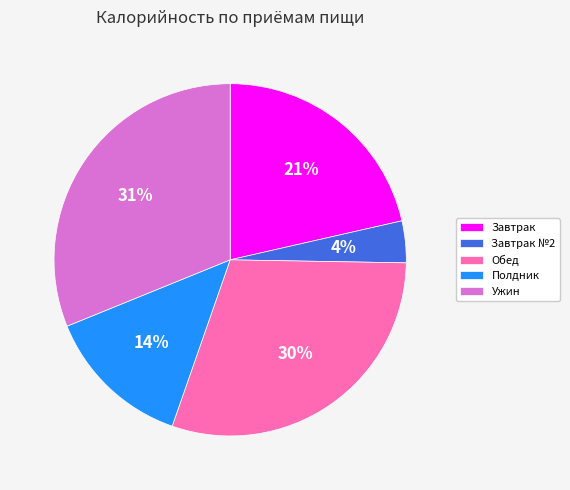

Between Полдник and Завтрак №2, which is larger?

Полдник